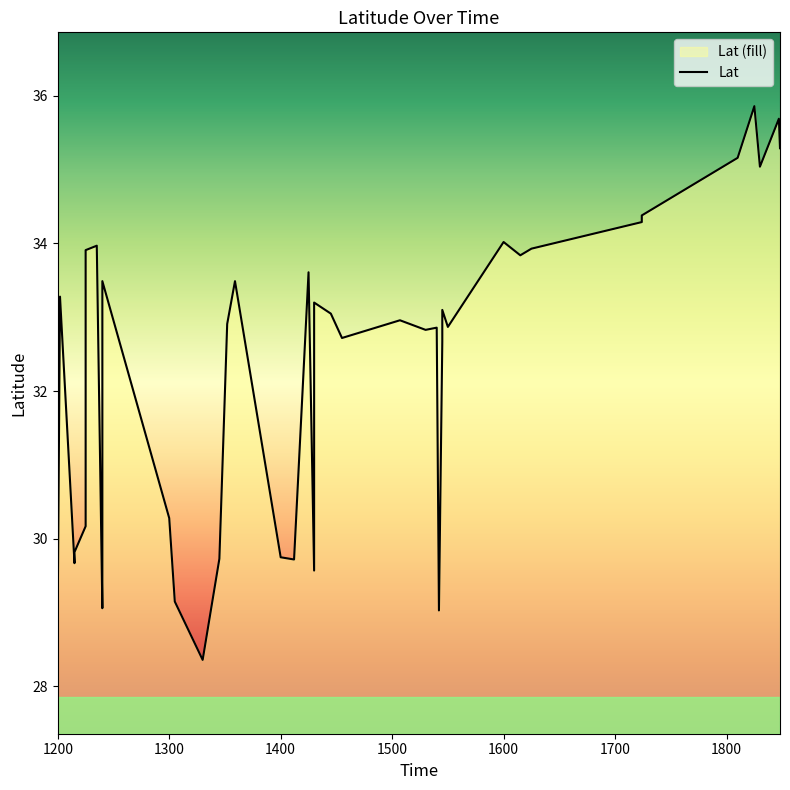

Rank the categories by value from highest to lowest.

1825, 1847, 1848, 1810, 1830, 1724, 1724, 1600, 1235, 1625, 1225, 1615, 1425, 1240, 1359, 1202, 1430, 1545, 1445, 1507, 1352, 1550, 1540, 1530, 1455, 1545, 1300, 1225, 1240, 1215, 1400, 1345, 1412, 1215, 1430, 1200, 1305, 1240, 1542, 1330